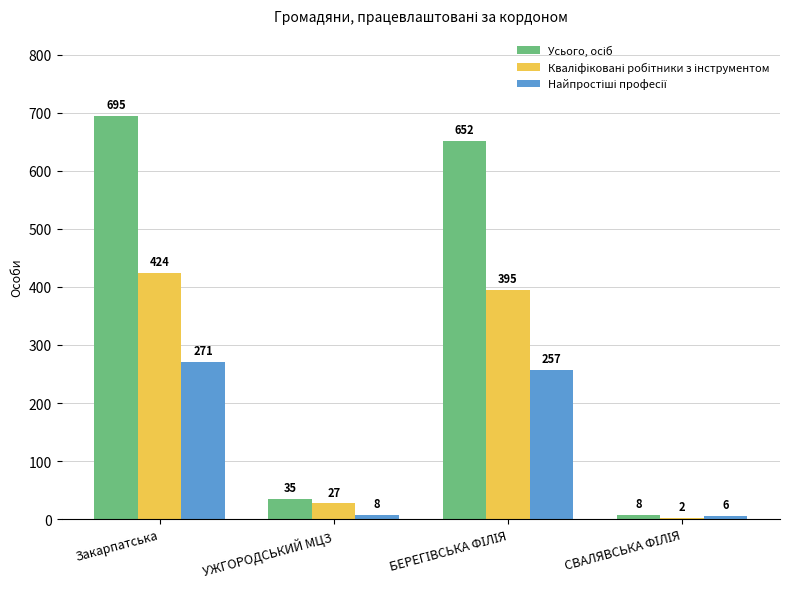

At which category is the sum across all series the highest?

Закарпатська